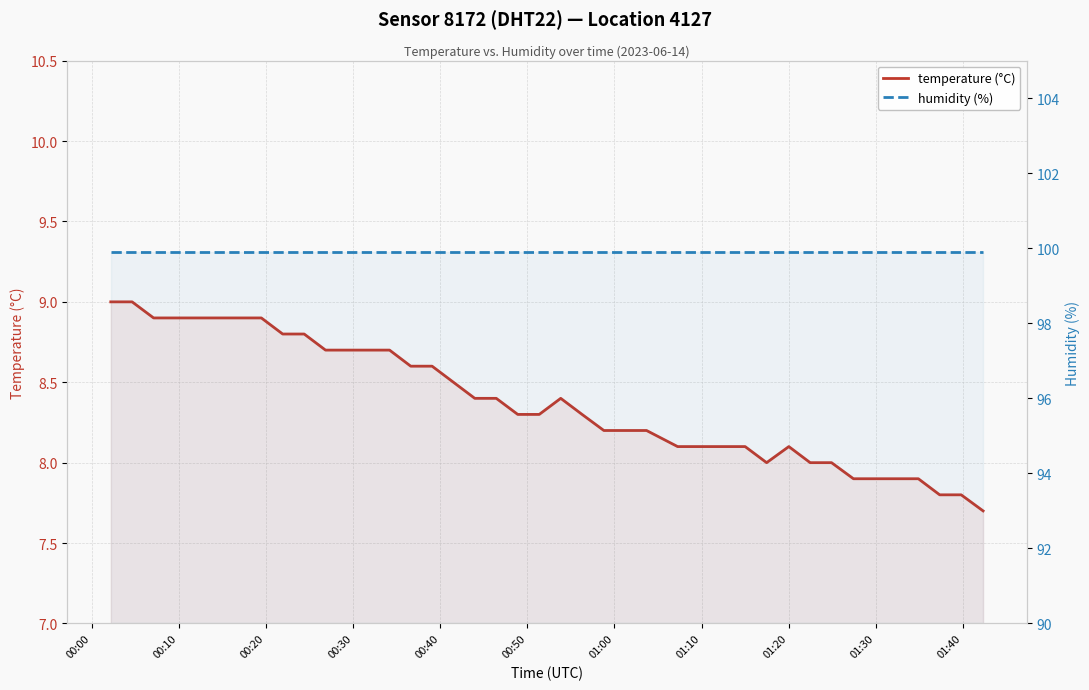

The humidity (%) series shows 63.0 at 00:10. True or false?

False